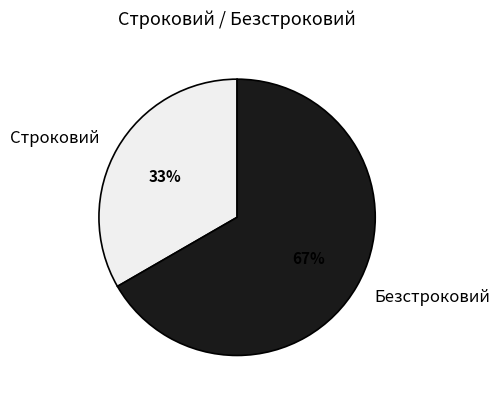

To the nearest percent, what is the combined percentage of Строковий and Безстроковий?

100%